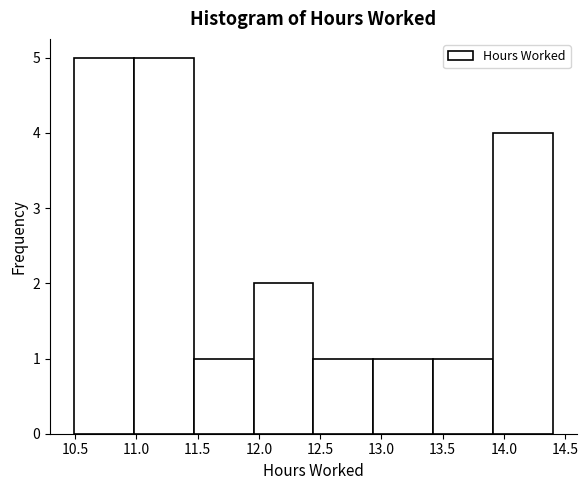

What is the height of the bar covering 13.90 to 14.40 on the x-axis? Neither the bar edges nor the heights are printed on the chart, so give them approximately, as read against the axes.

4